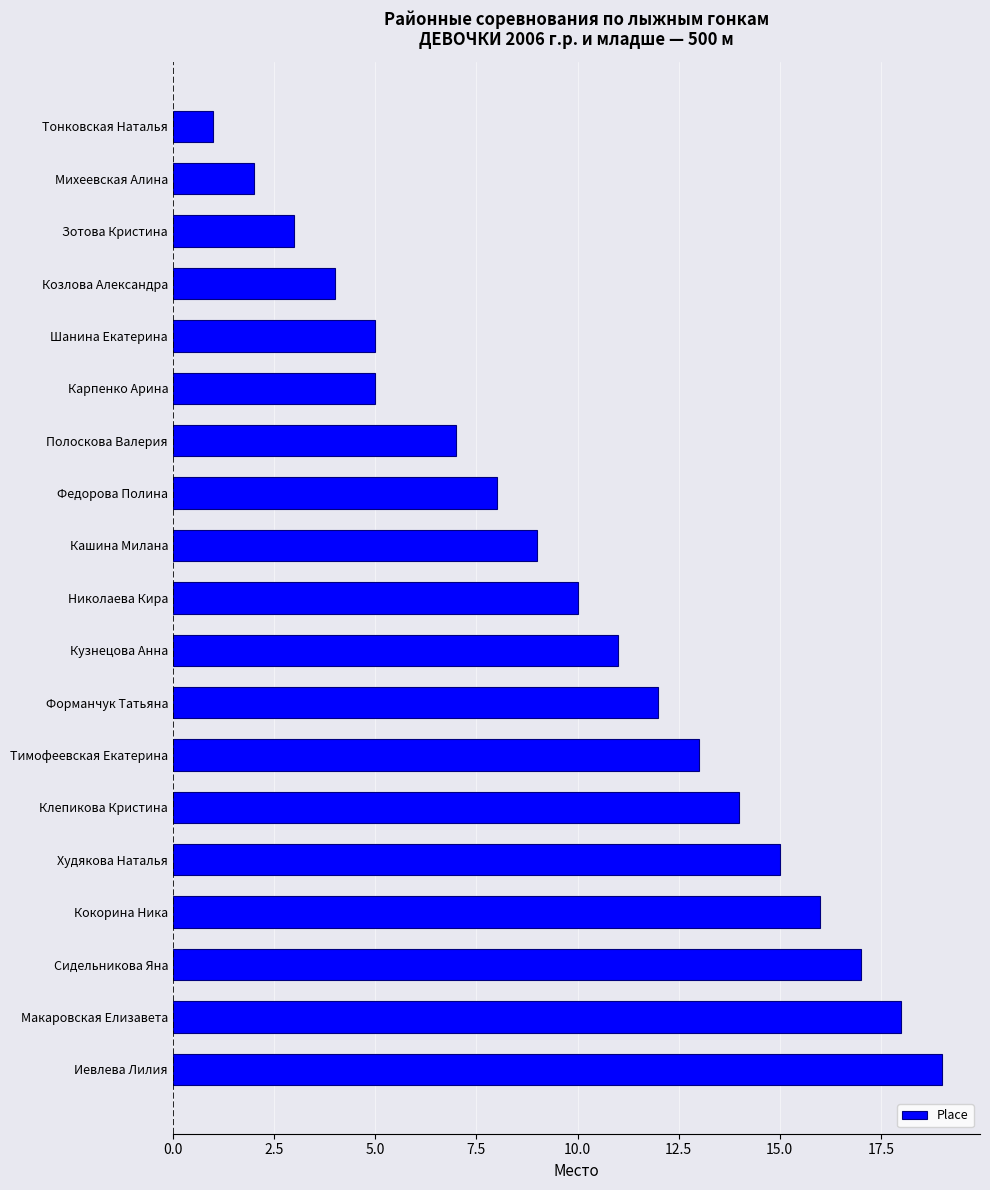

What is the difference between the maximum and minimum values?

18